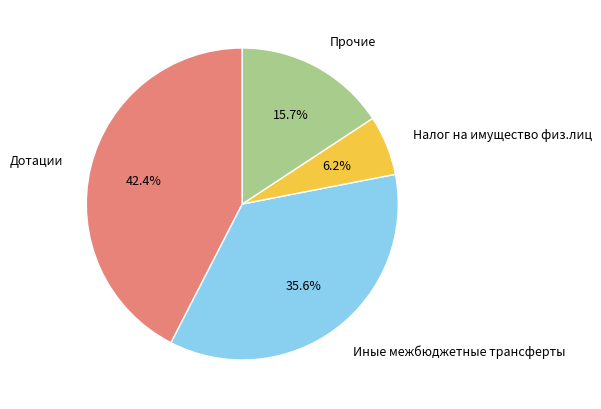

Is there a majority slice in this chart?

No